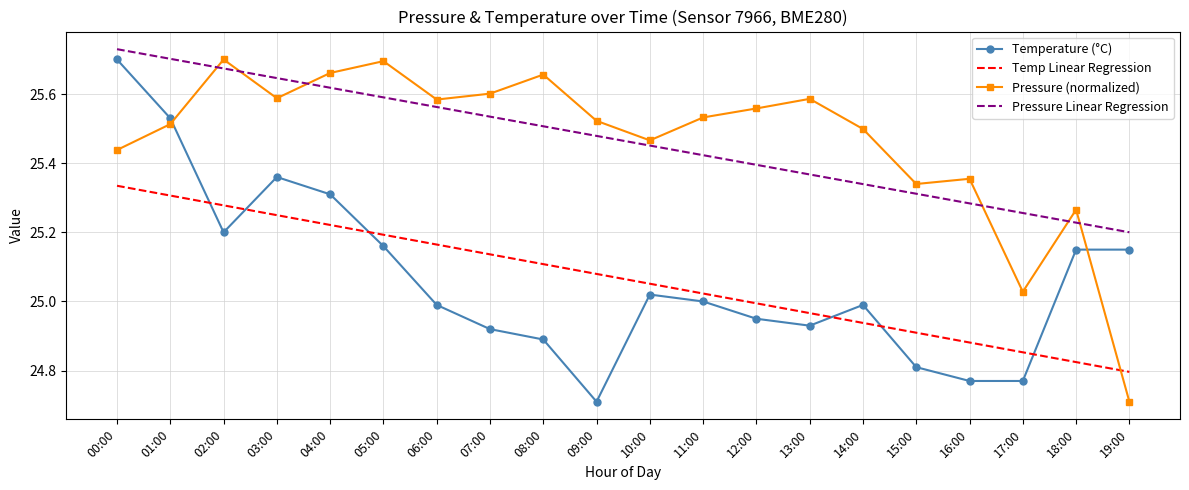

True or false: Temperature (°C) and Temp Linear Regression intersect in this chart.

True